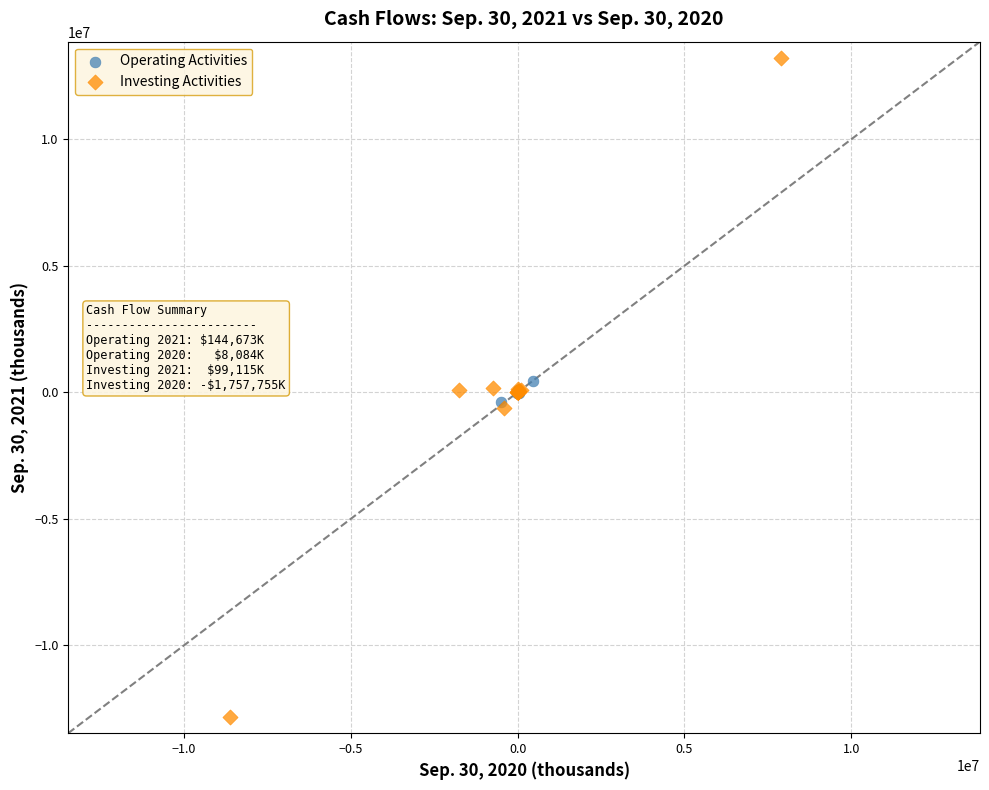

What are all the series names shown in the legend?

Operating Activities, Investing Activities